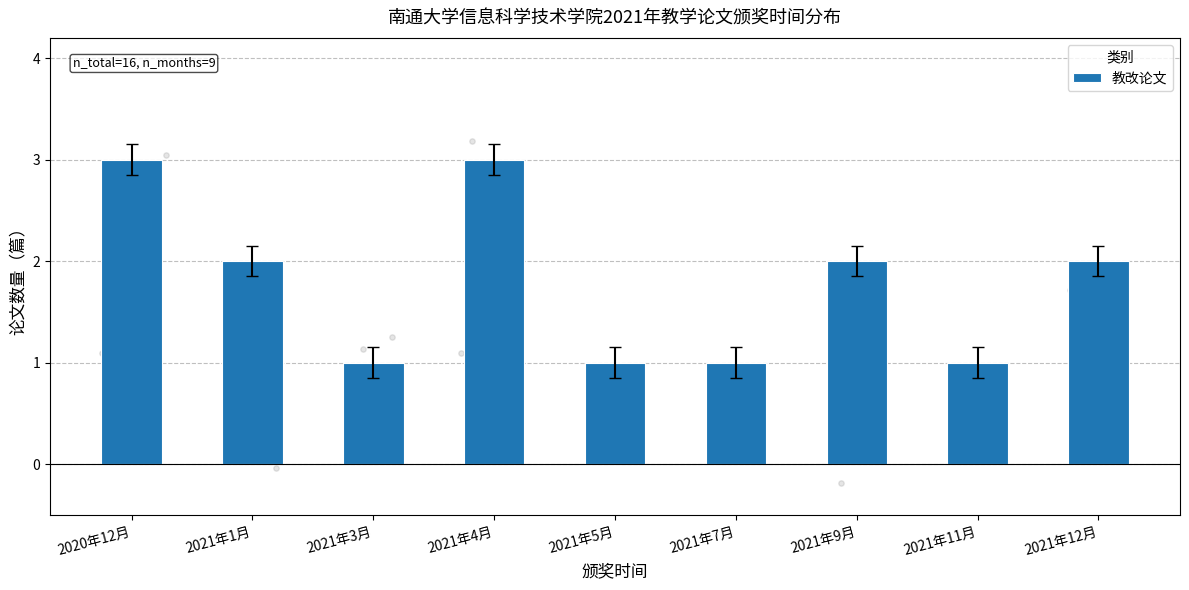

Which has a higher value, 2020年12月 or 2021年9月?

2020年12月